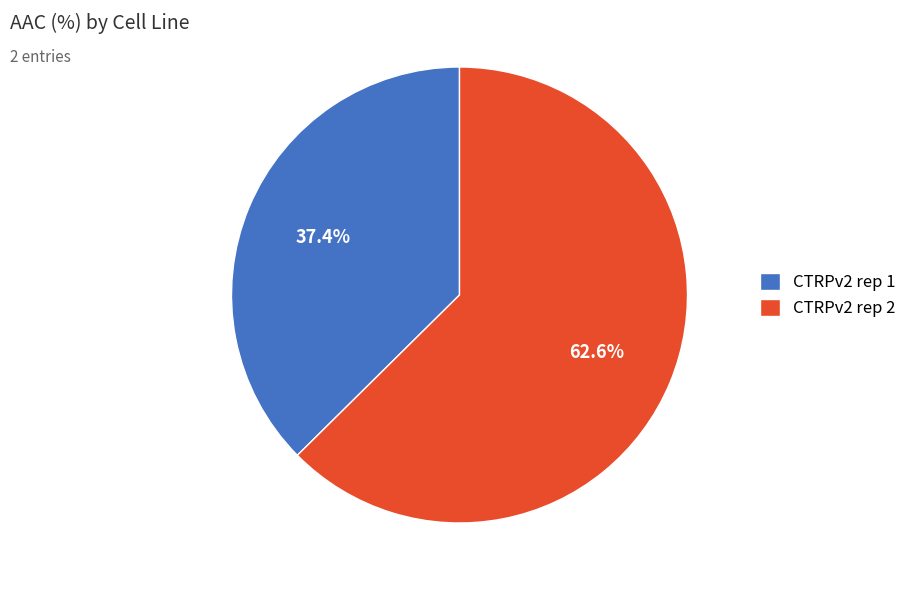

Between CTRPv2 rep 1 and CTRPv2 rep 2, which is larger?

CTRPv2 rep 2